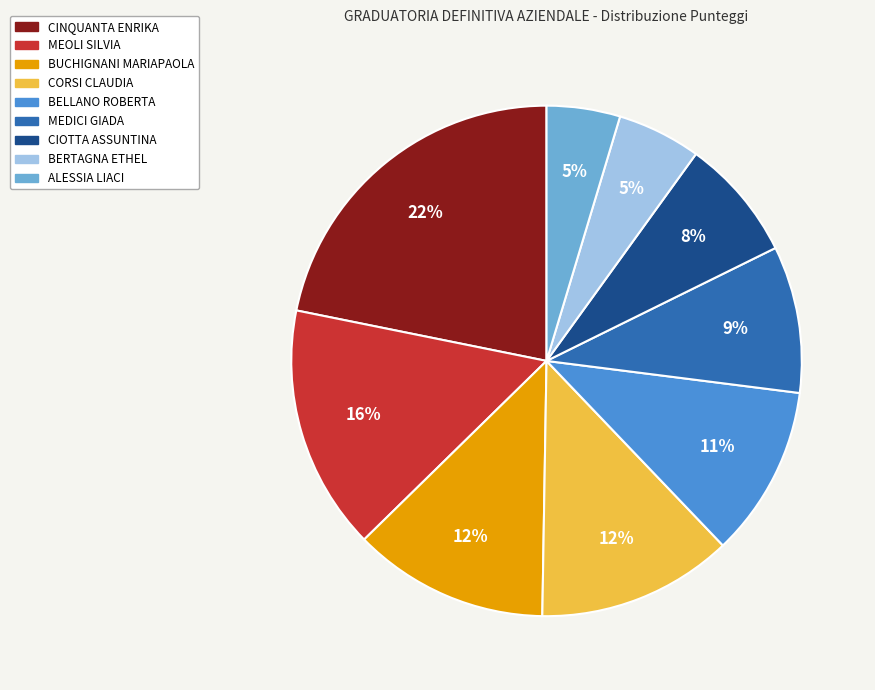

Which slice is the largest?

CINQUANTA ENRIKA